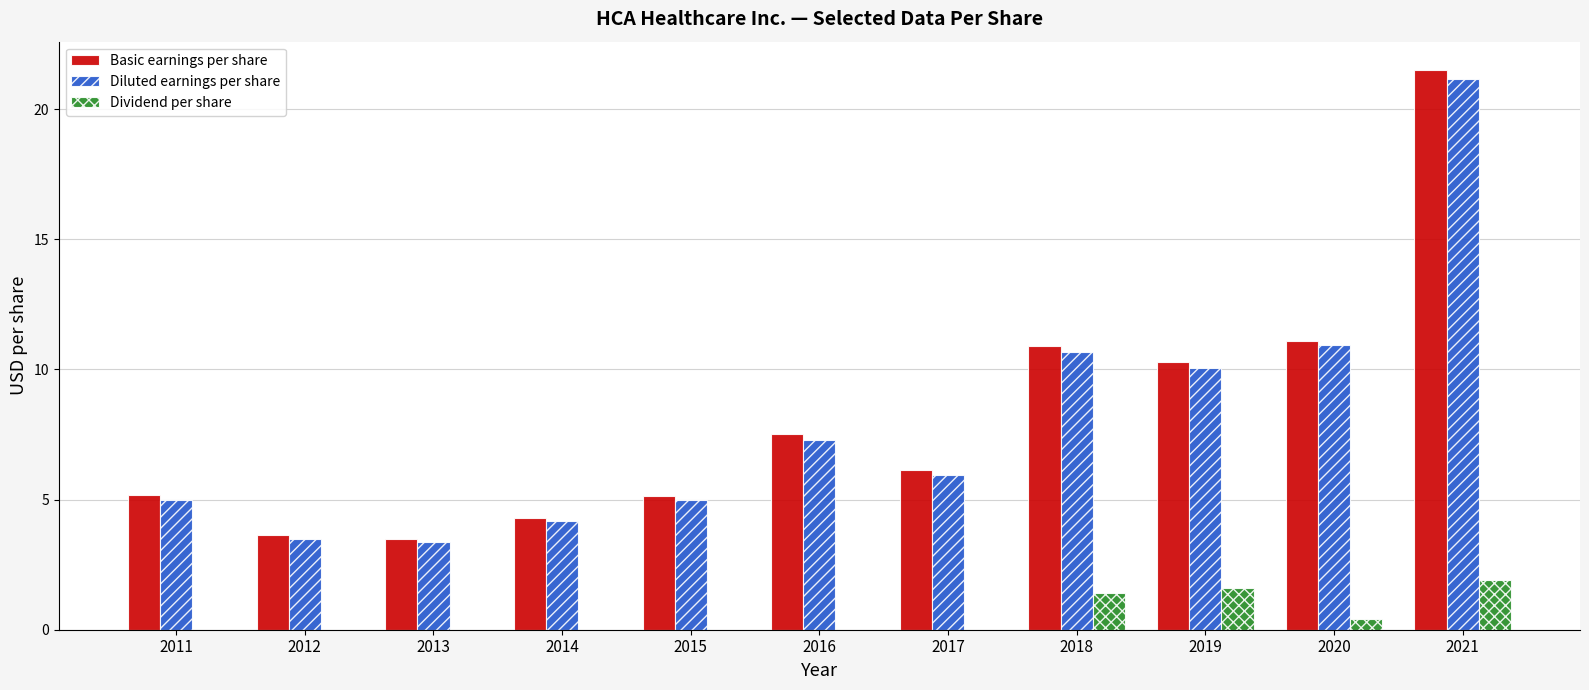

Which series changed the most between 2015 and 2018?

Basic earnings per share